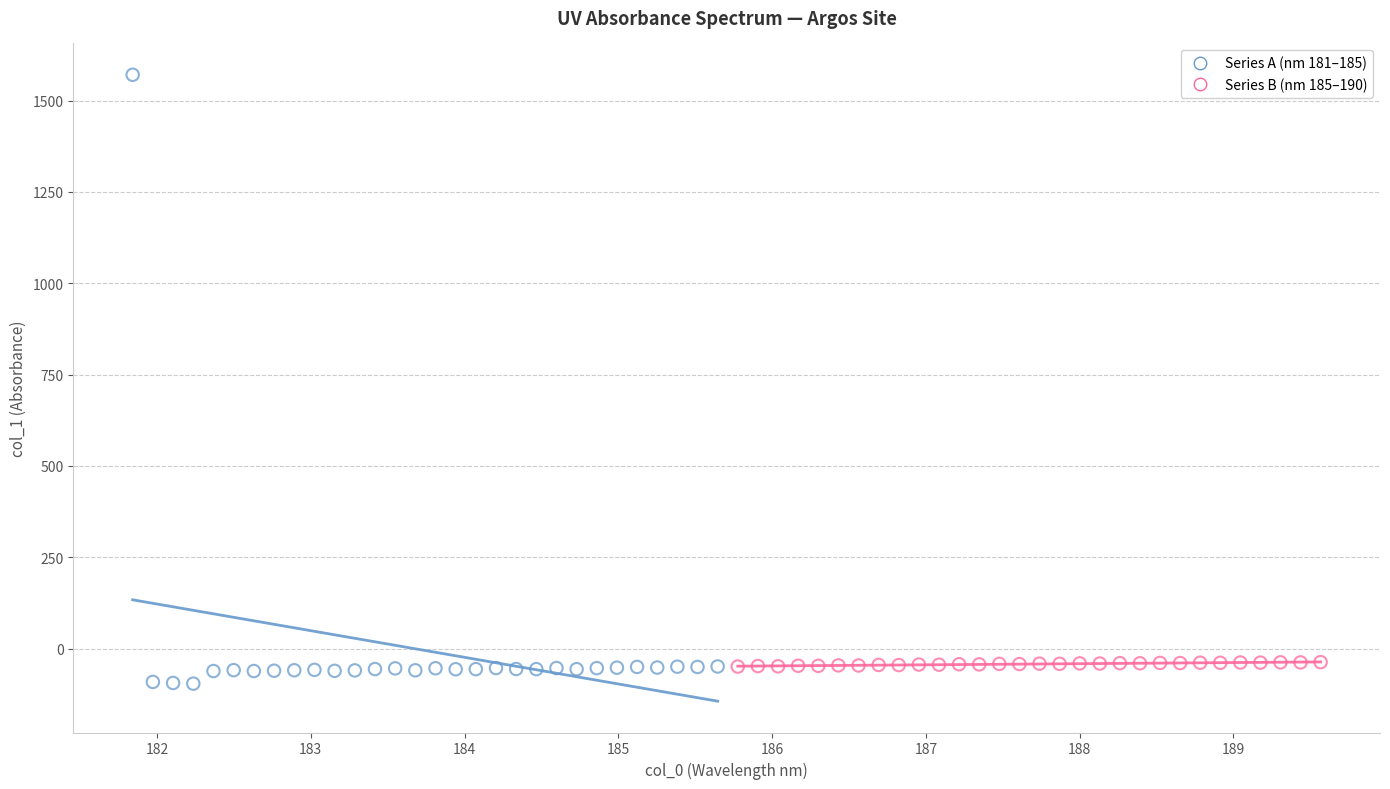

Which series has the widest spread of Y values?

Series A (nm 181–185)